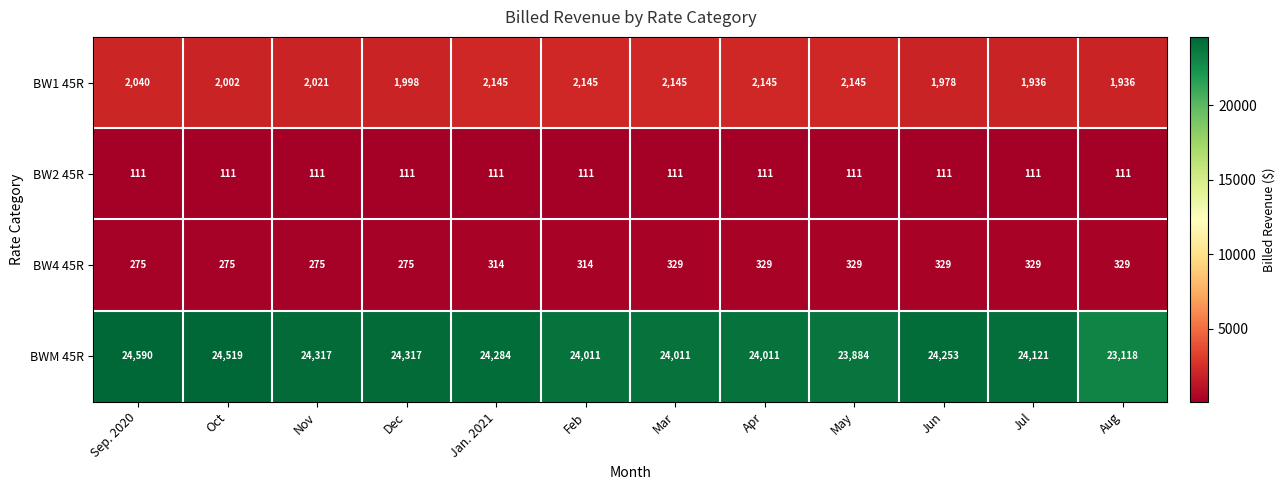

Which series has the largest total across all categories?

BWM 45R